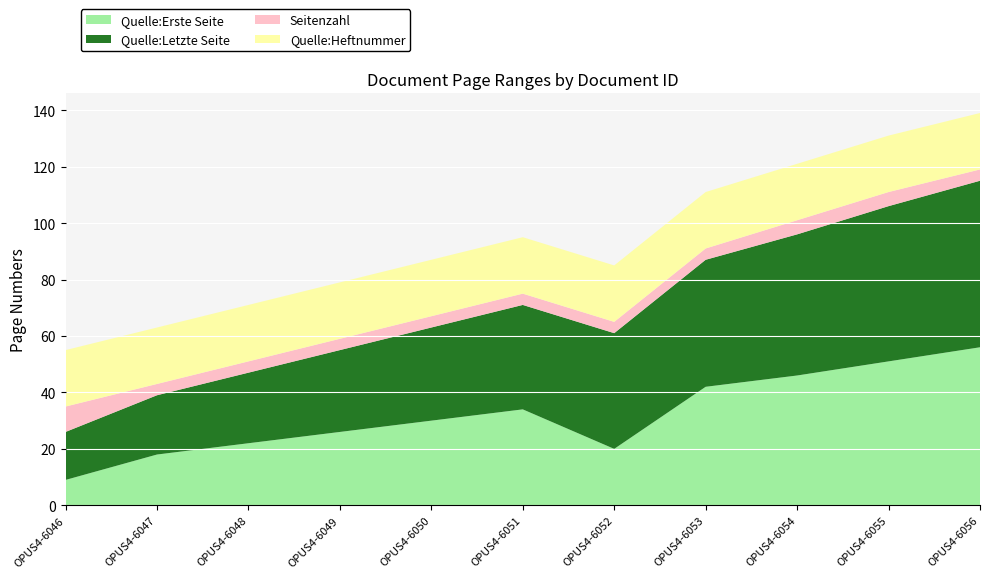

Reading left to right, what are all the values shown in this chart?

Quelle:Erste Seite: OPUS4-6046=9	OPUS4-6047=18	OPUS4-6048=22	OPUS4-6049=26	OPUS4-6050=30	OPUS4-6051=34	OPUS4-6052=20	OPUS4-6053=42	OPUS4-6054=46	OPUS4-6055=51	OPUS4-6056=56
Quelle:Letzte Seite: OPUS4-6046=17	OPUS4-6047=21	OPUS4-6048=25	OPUS4-6049=29	OPUS4-6050=33	OPUS4-6051=37	OPUS4-6052=41	OPUS4-6053=45	OPUS4-6054=50	OPUS4-6055=55	OPUS4-6056=59
Seitenzahl: OPUS4-6046=9	OPUS4-6047=4	OPUS4-6048=4	OPUS4-6049=4	OPUS4-6050=4	OPUS4-6051=4	OPUS4-6052=4	OPUS4-6053=4	OPUS4-6054=5	OPUS4-6055=5	OPUS4-6056=4
Quelle:Heftnummer: OPUS4-6046=20	OPUS4-6047=20	OPUS4-6048=20	OPUS4-6049=20	OPUS4-6050=20	OPUS4-6051=20	OPUS4-6052=20	OPUS4-6053=20	OPUS4-6054=20	OPUS4-6055=20	OPUS4-6056=20